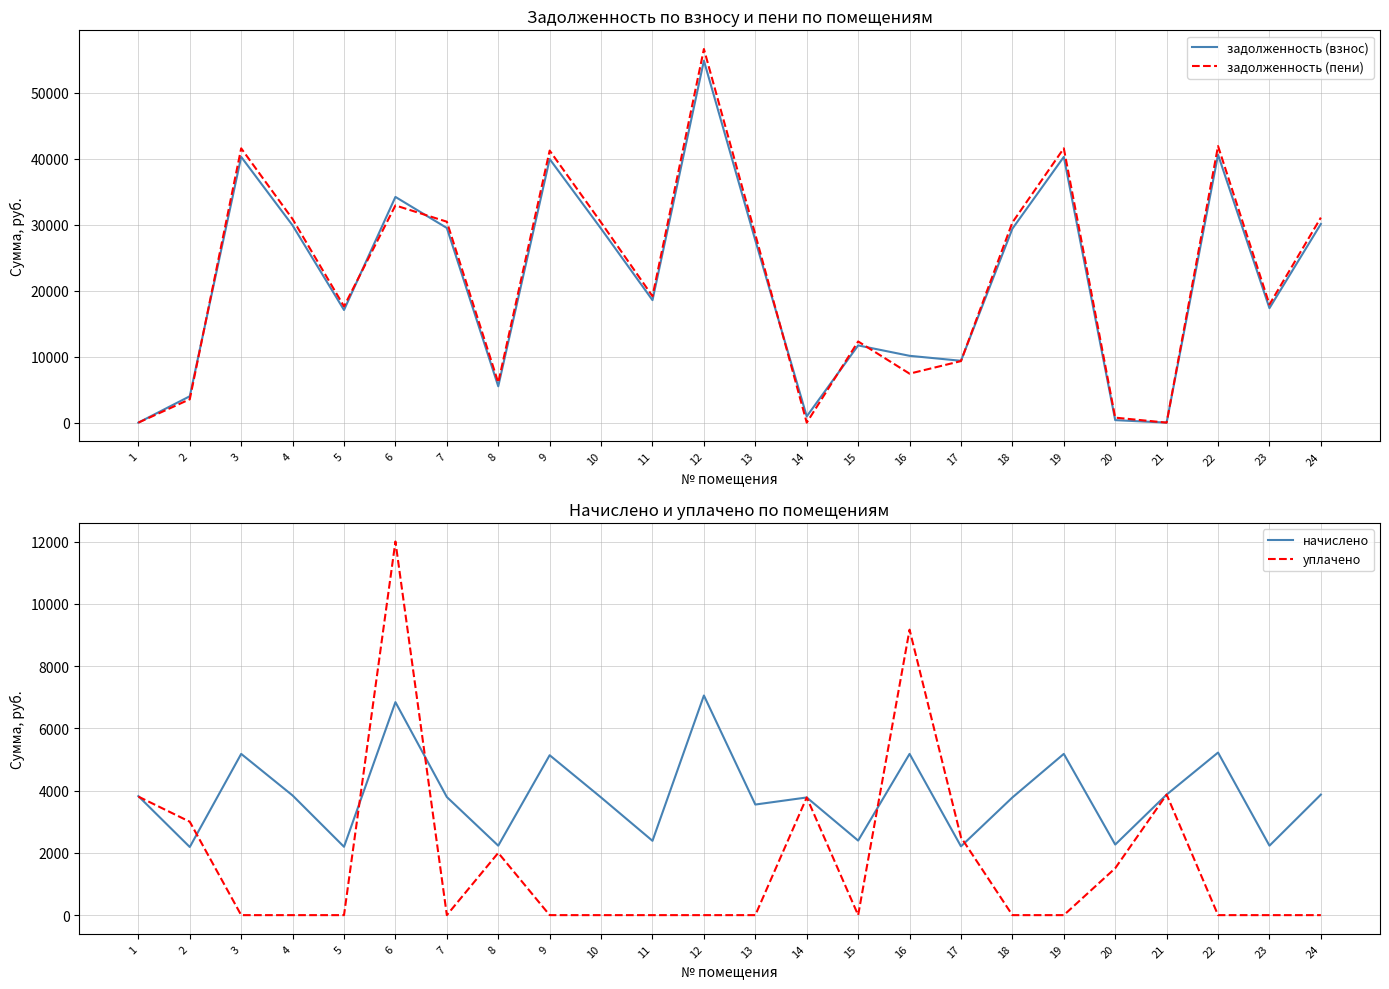

Reading right to left, extract all data points from this chart.

задолженность (взнос): 24=30116.8	23=17351.7	22=40616.2	21=0.0	20=377.6	19=40284.7	18=29398.4	17=9375.8	16=10128.7	15=11705.7	14=943.6	13=27630.0	12=54873.2	11=18567.3	10=29398.4	9=39953.0	8=5507.2	7=29508.9	6=34215.4	5=17075.5	4=29895.6	3=40284.7	2=3997.0	1=0.0
задолженность (пени): 24=31084.7	23=17909.4	22=41921.5	21=0.0	20=755.1	19=41579.4	18=30343.2	17=9328.2	16=7423.4	15=12304.2	14=0.0	13=28518.0	12=56636.8	11=19164.0	10=30343.2	9=41237.0	8=6064.9	7=30457.3	6=32925.7	5=17624.3	4=30856.4	3=41579.4	2=3544.0	1=0.0
начислено: 24=3871.7	23=2230.7	22=5221.4	21=3871.7	20=2266.2	19=5178.8	18=3779.3	17=2209.3	16=5178.8	15=2394.0	14=3779.3	13=3552.0	12=7054.3	11=2386.9	10=3779.3	9=5136.2	8=2230.7	7=3793.6	6=6841.2	5=2195.2	4=3843.2	3=5178.8	2=2188.1	1=3822.0
уплачено: 24=0.0	23=0.0	22=0.0	21=3872.0	20=1506.5	19=0.0	18=0.0	17=2500.0	16=9169.0	15=0.0	14=3780.0	13=0.0	12=0.0	11=0.0	10=0.0	9=0.0	8=2000.0	7=0.0	6=12000.0	5=0.0	4=0.0	3=0.0	2=3000.0	1=3807.0